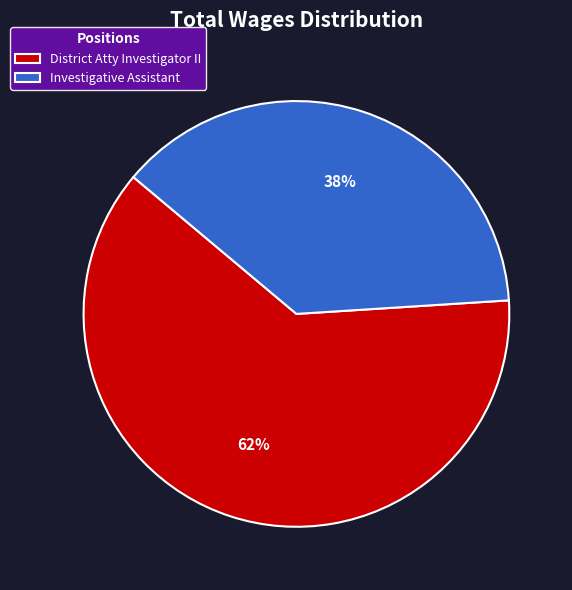

Rank the categories by value from lowest to highest.

Investigative Assistant, District Atty Investigator II